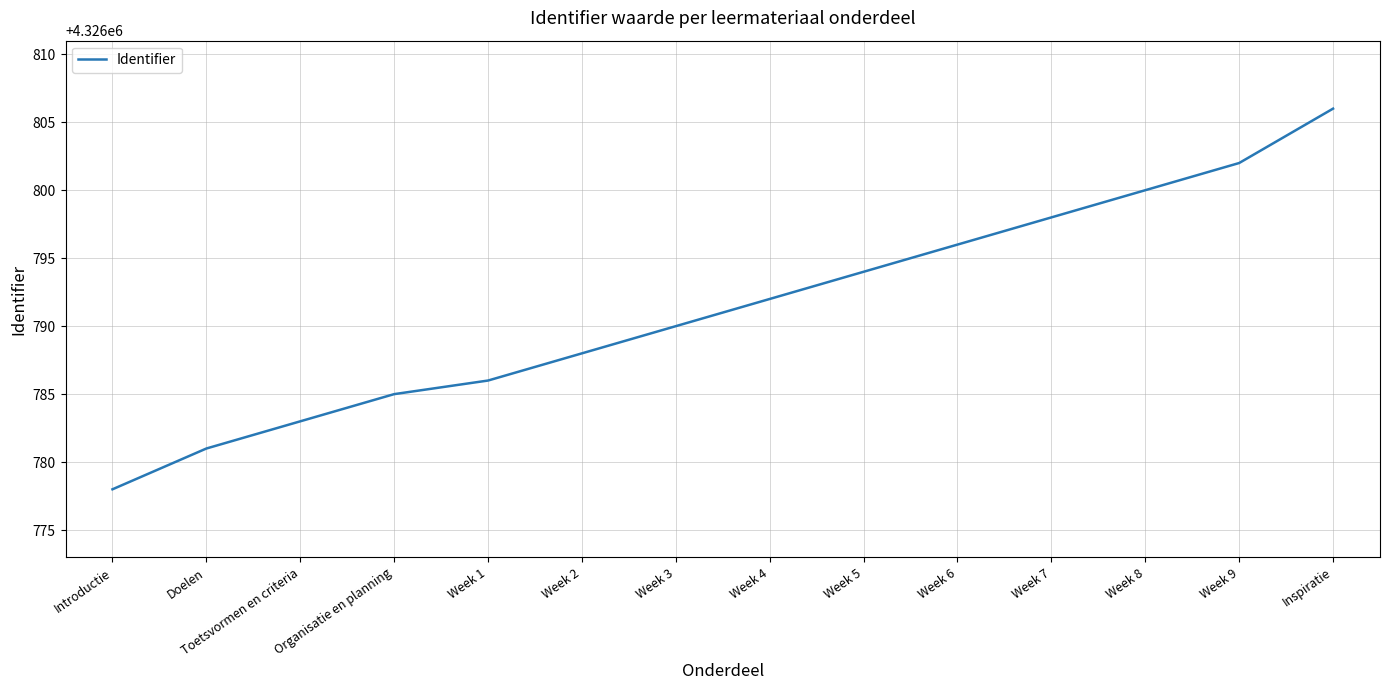

List the labels in order of value, smallest first.

Introductie, Doelen, Toetsvormen en criteria, Organisatie en planning, Week 1, Week 2, Week 3, Week 4, Week 5, Week 6, Week 7, Week 8, Week 9, Inspiratie